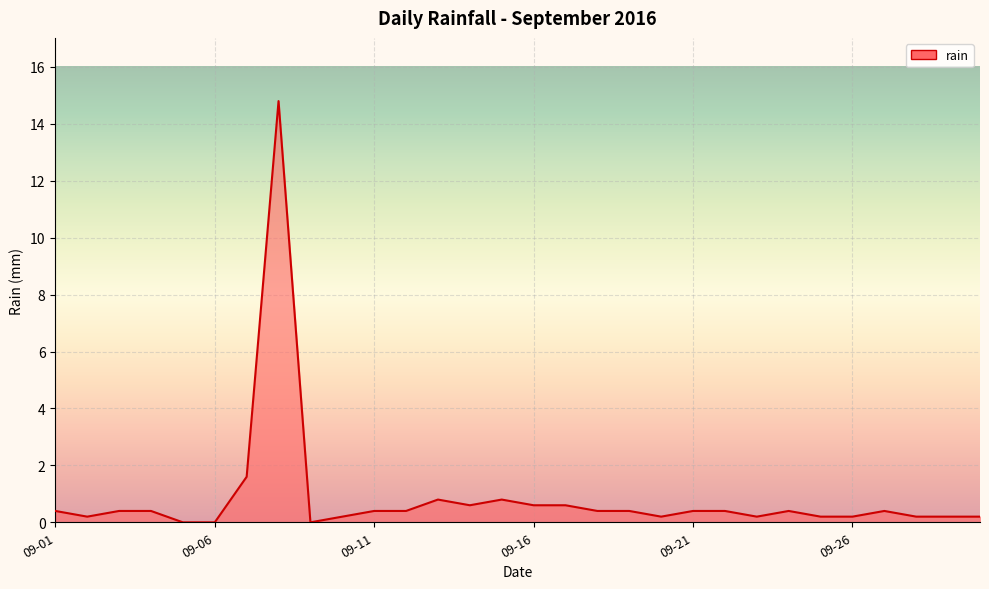

Reading left to right, extract all data points from this chart.

0.4	0.2	0.4	0.4	0.0	0.0	1.6	14.8	0.0	0.2	0.4	0.4	0.8	0.6	0.8	0.6	0.6	0.4	0.4	0.2	0.4	0.4	0.2	0.4	0.2	0.2	0.4	0.2	0.2	0.2